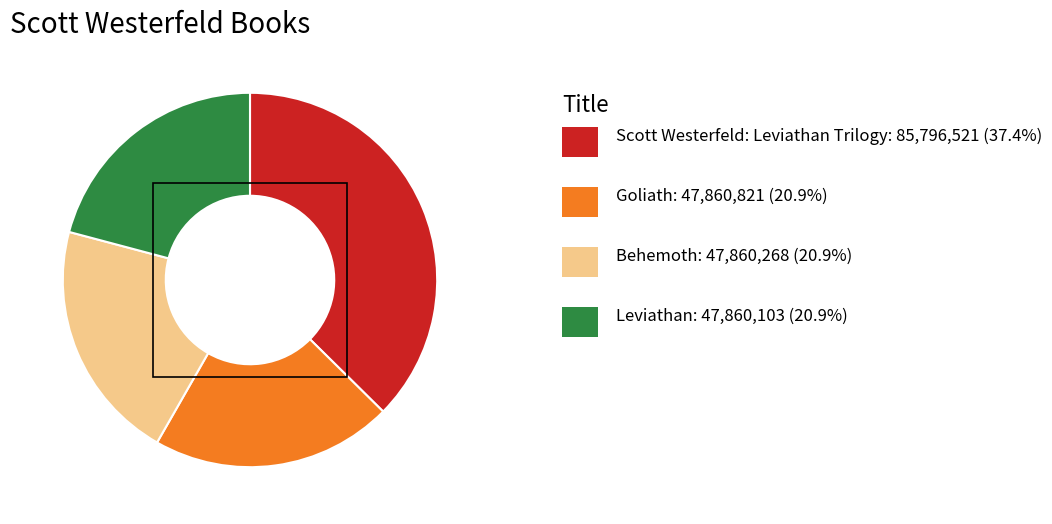

Does any single category account for the majority?

No